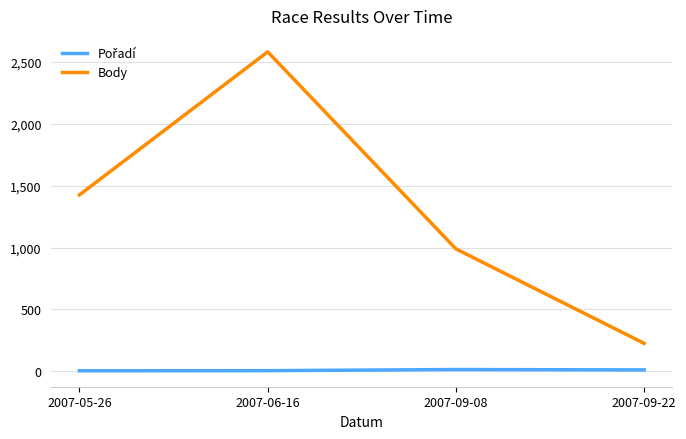

List the labels in order of Body value, smallest first.

2007-09-22, 2007-09-08, 2007-05-26, 2007-06-16